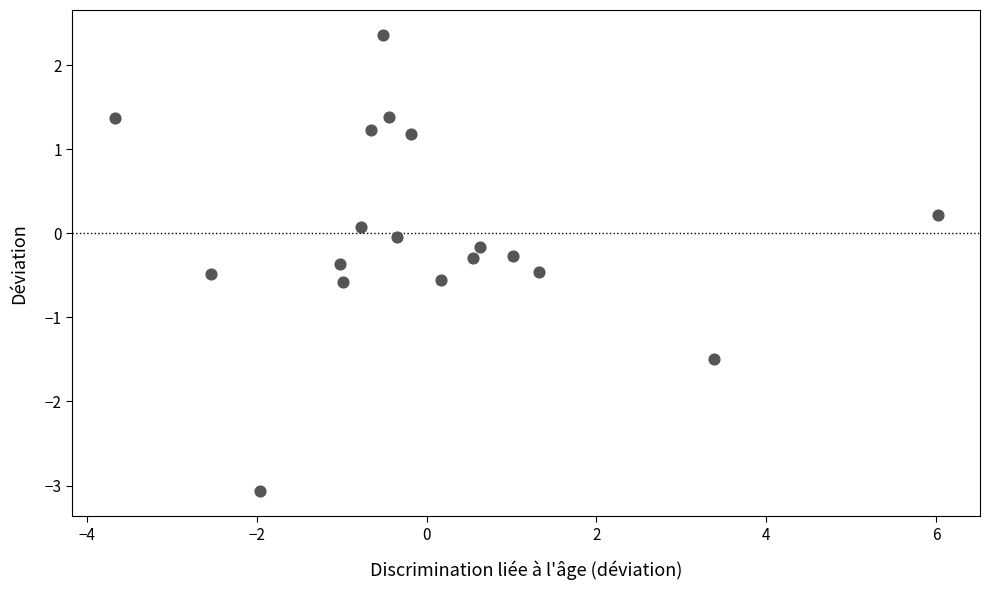

What is the range of X values (max minus min)?

9.7